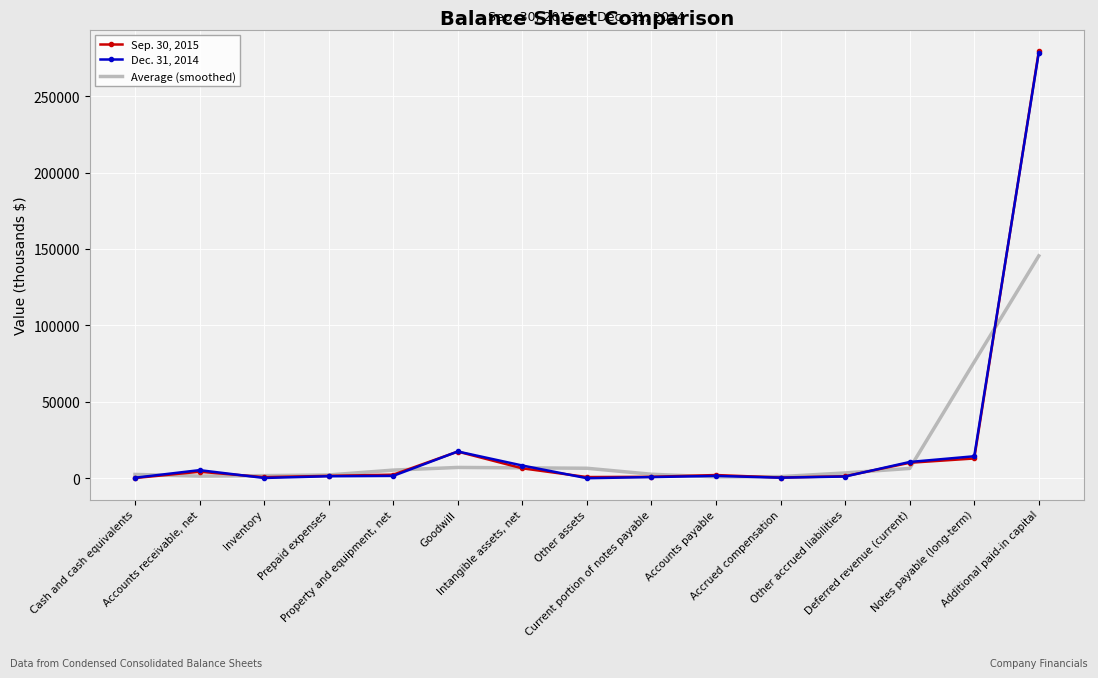

How many values in the Dec. 31, 2014 series are below 1533?

7